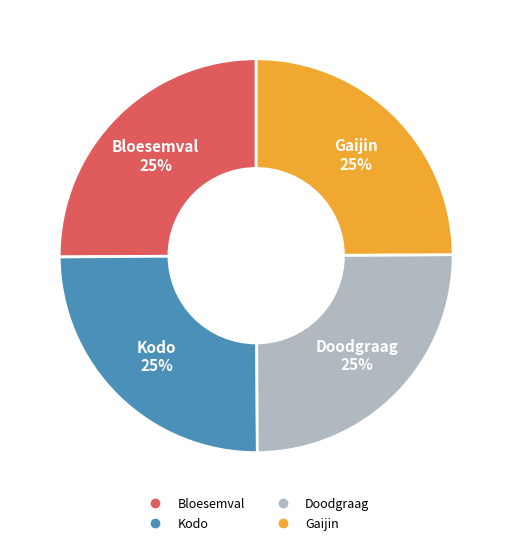

What percentage is the Doodgraag slice, to the nearest percent?

25%